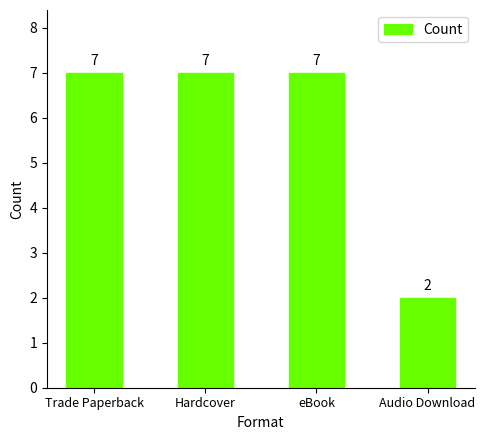

Which category has the lowest value across all series?

Audio Download